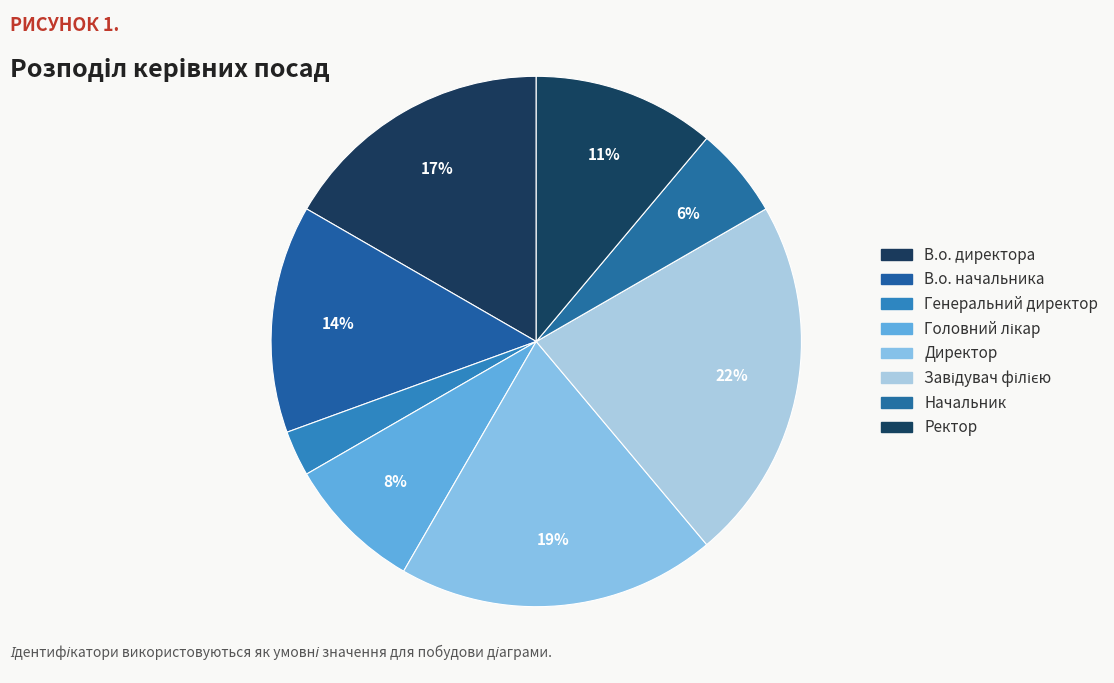

Count the number of slices in the pie.

8